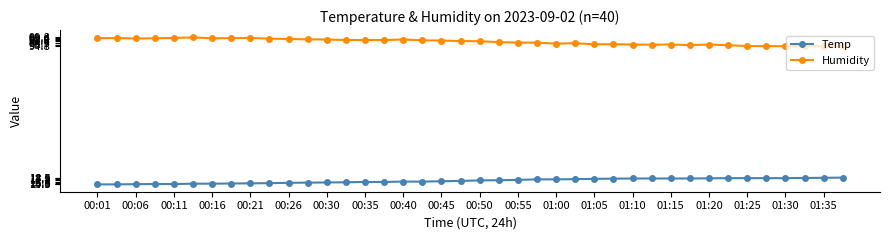

List the series in order of their peak value, lowest first.

Temp, Humidity